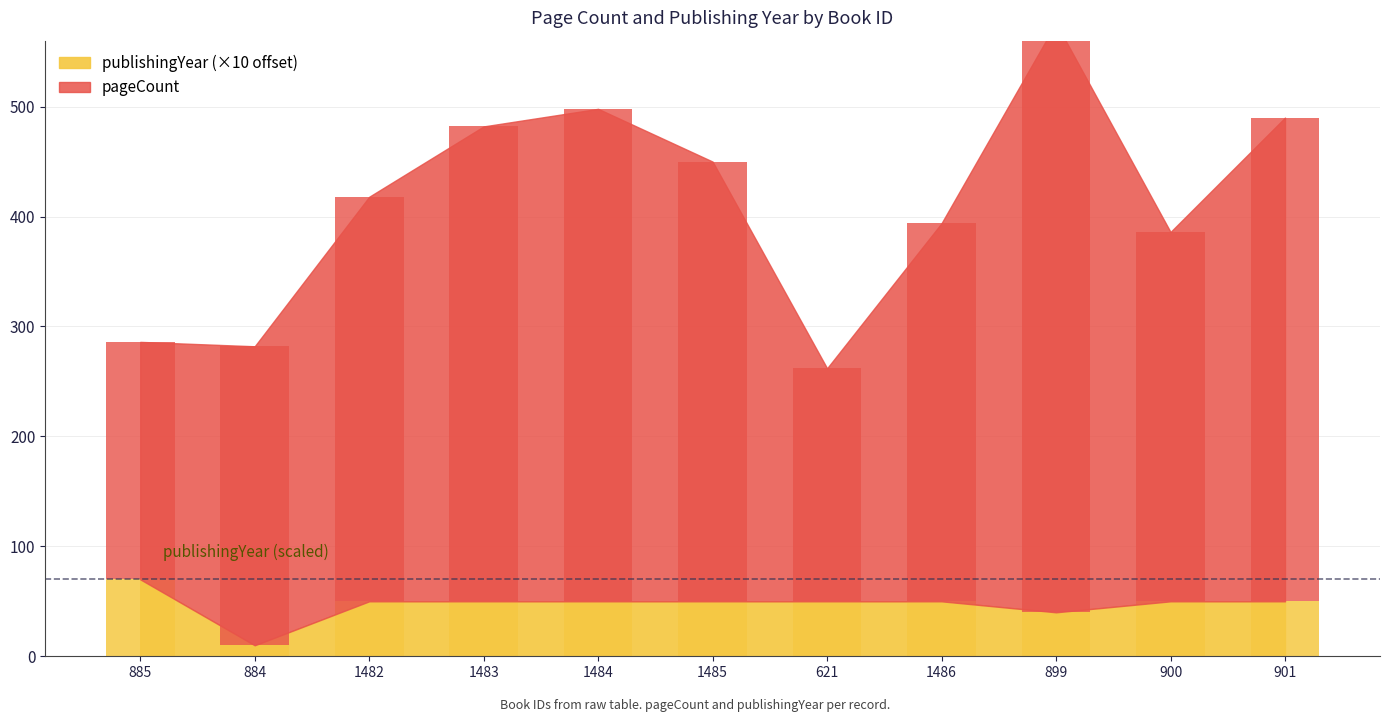

Where is publishingYear nearest to the value 40?

899